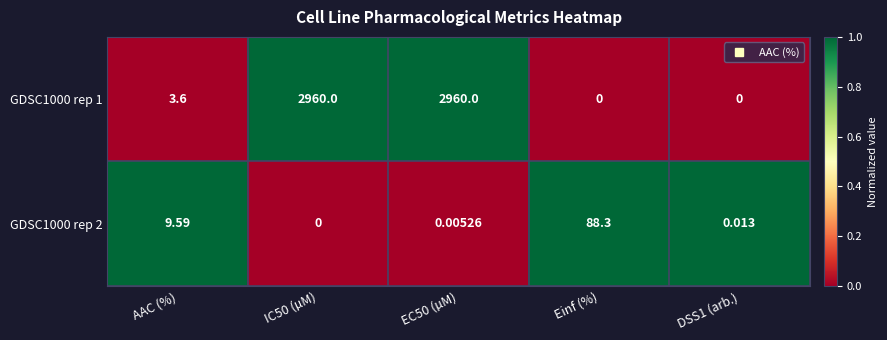

At which label does GDSC1000 rep 1 first exceed 3?

AAC (%)